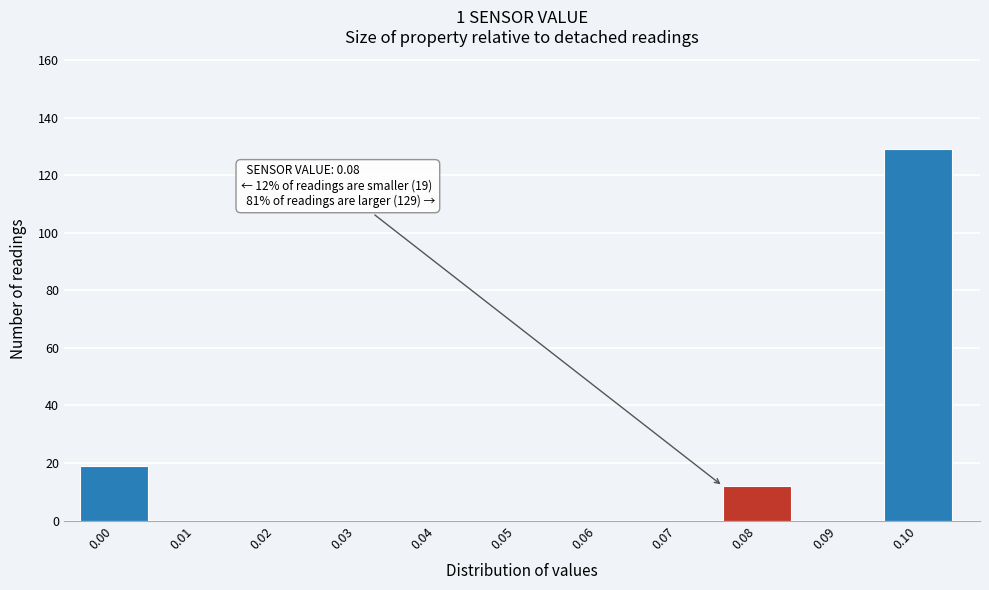

Reading left to right, transcribe all the data shown in this chart.

0.00=19	0.01=0	0.02=0	0.03=0	0.04=0	0.05=0	0.06=0	0.07=0	0.08=12	0.09=0	0.10=129